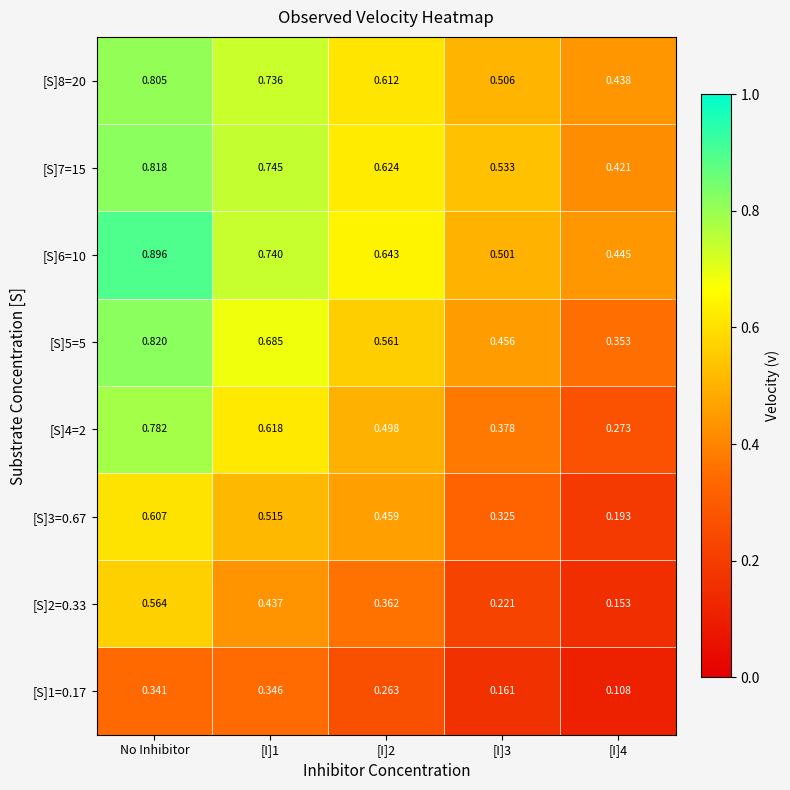

Is the value of [S]6=10 at [I]4 greater than the value of [S]5=5 at [I]3?

No